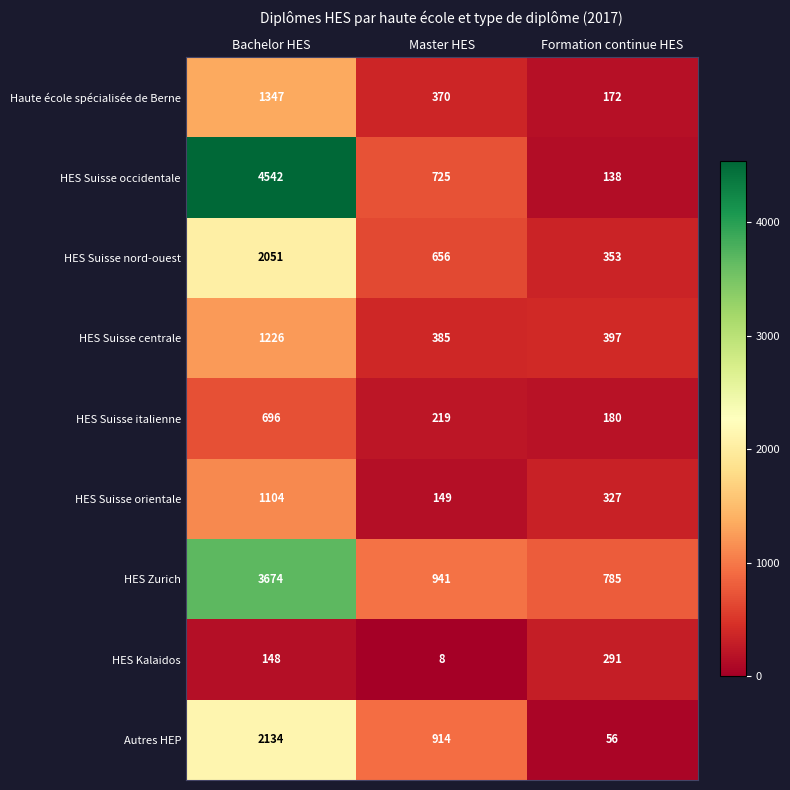

Reading right to left, transcribe all the data shown in this chart.

Haute école spécialisée de Berne: 172	370	1347
HES Suisse occidentale: 138	725	4542
HES Suisse nord-ouest: 353	656	2051
HES Suisse centrale: 397	385	1226
HES Suisse italienne: 180	219	696
HES Suisse orientale: 327	149	1104
HES Zurich: 785	941	3674
HES Kalaidos: 291	8	148
Autres HEP: 56	914	2134